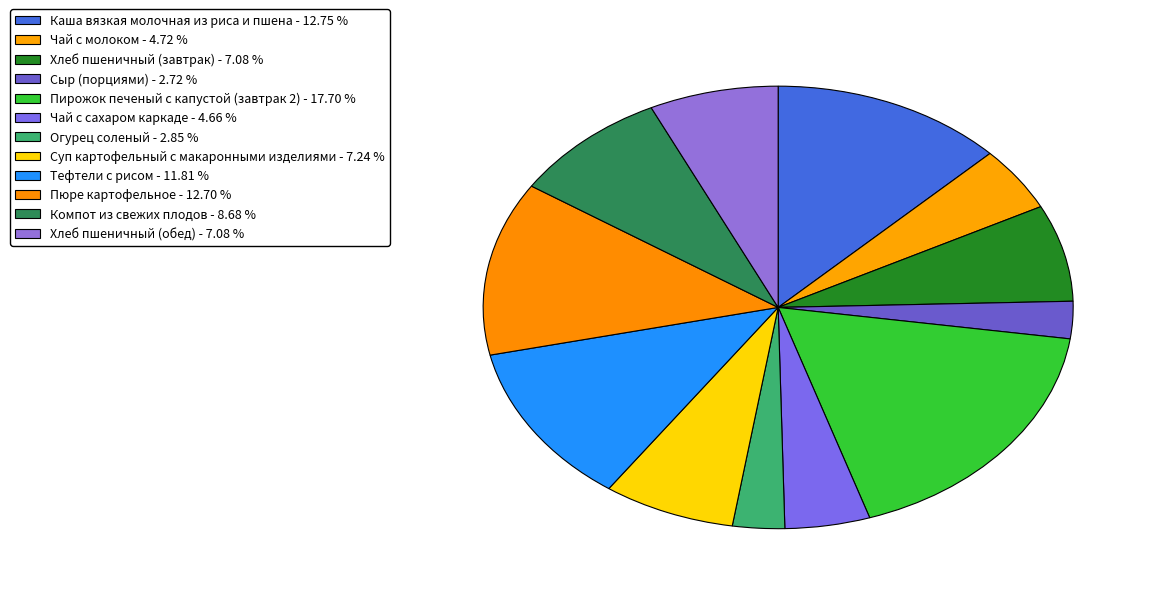

How many segments does this pie chart have?

12